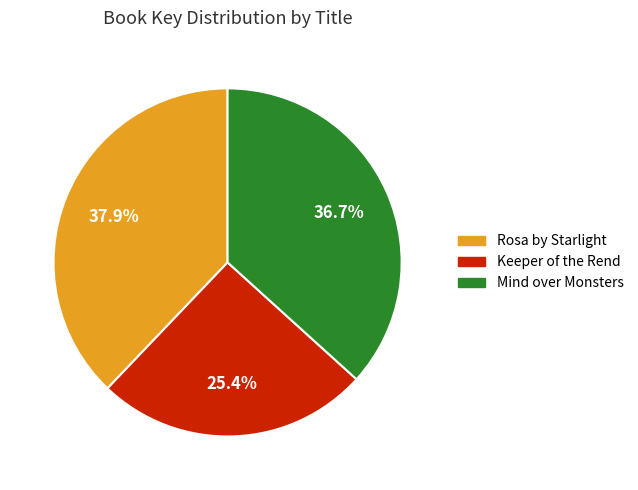

What is the ratio of the value at Rosa by Starlight to the value at Keeper of the Rend?

1.5